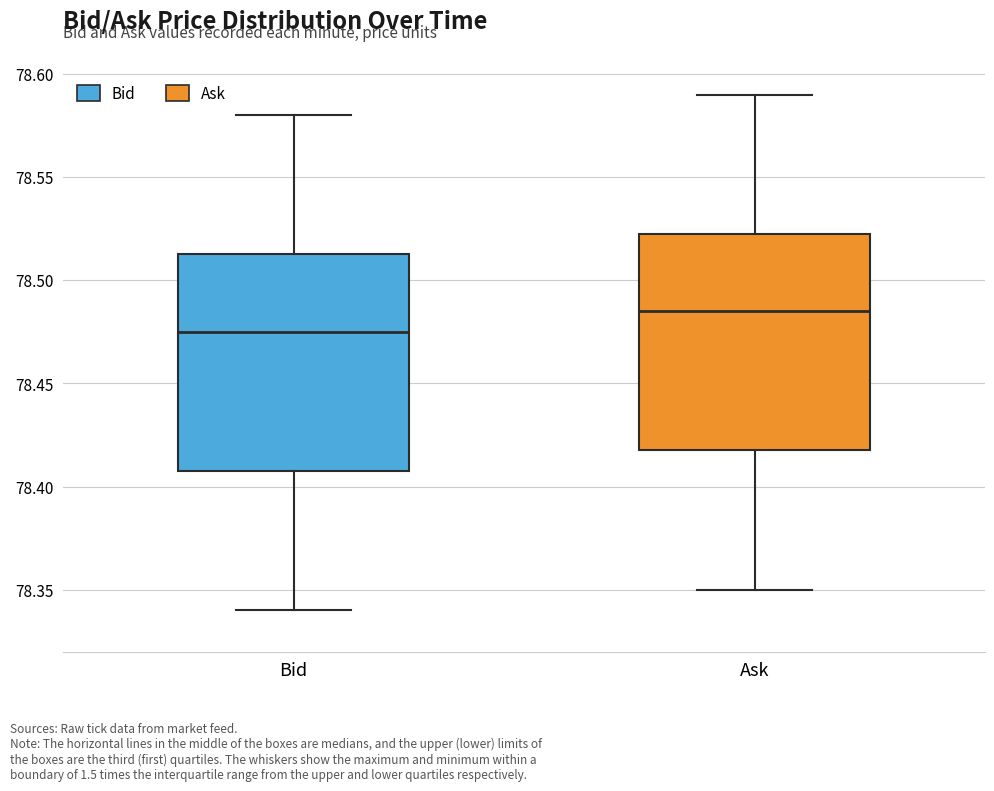

Where does the lower whisker of the box for Bid end on the y-axis? The values are not printed on the chart, so give them approximately, as read against the axis.

78.340